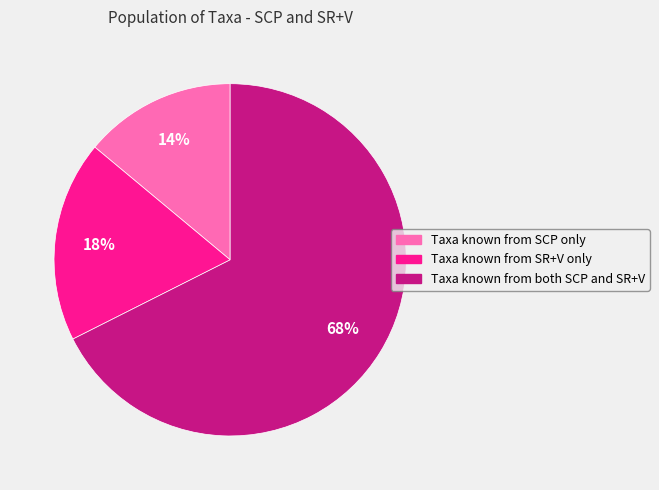

How many slices are in this pie chart?

3